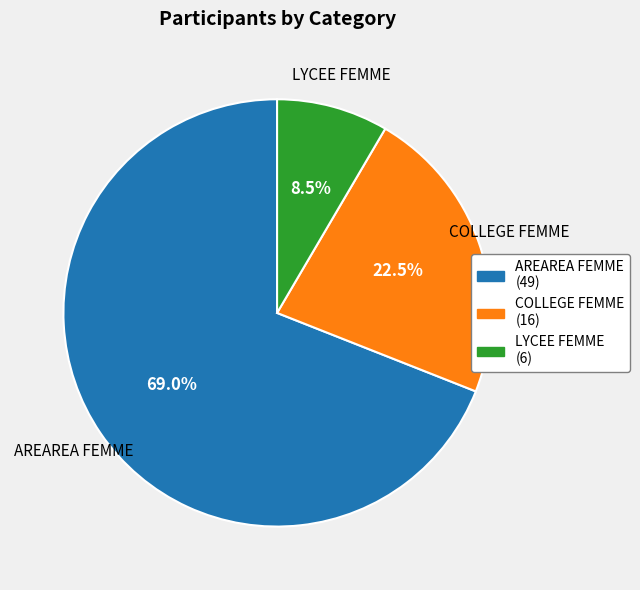

What portion of the pie excludes LYCEE FEMME?

91.5%